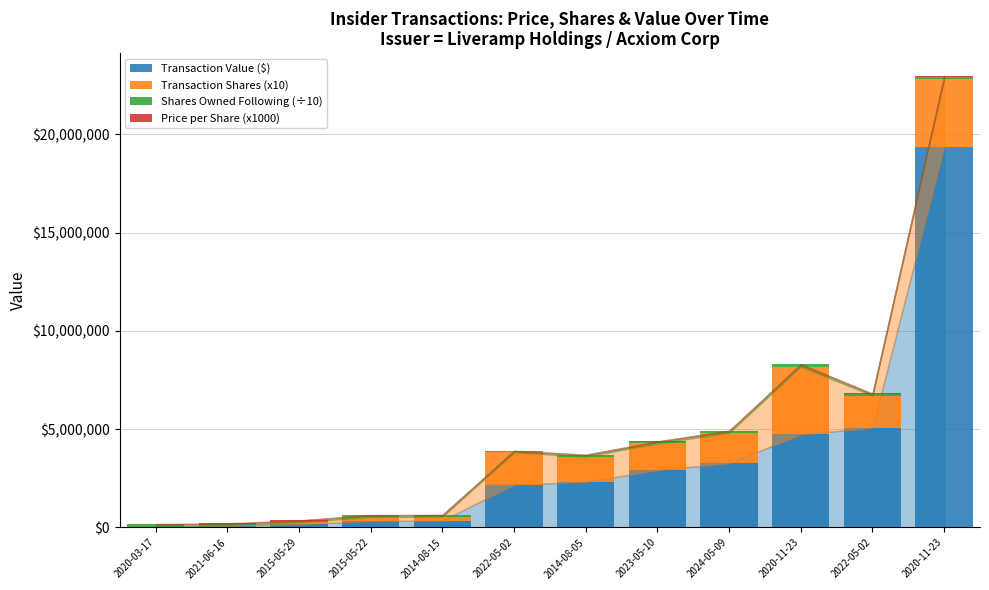

List the labels in order of Transaction Value ($) value, smallest first.

2020-03-17, 2021-06-16, 2015-05-29, 2015-05-22, 2014-08-15, 2022-05-02, 2014-08-05, 2023-05-10, 2024-05-09, 2020-11-23, 2022-05-02, 2020-11-23